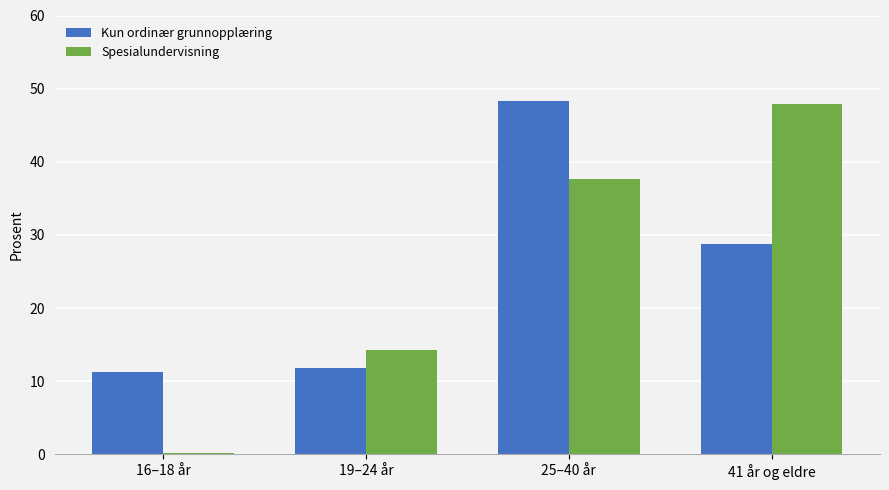

What is the smallest value displayed?

0.2